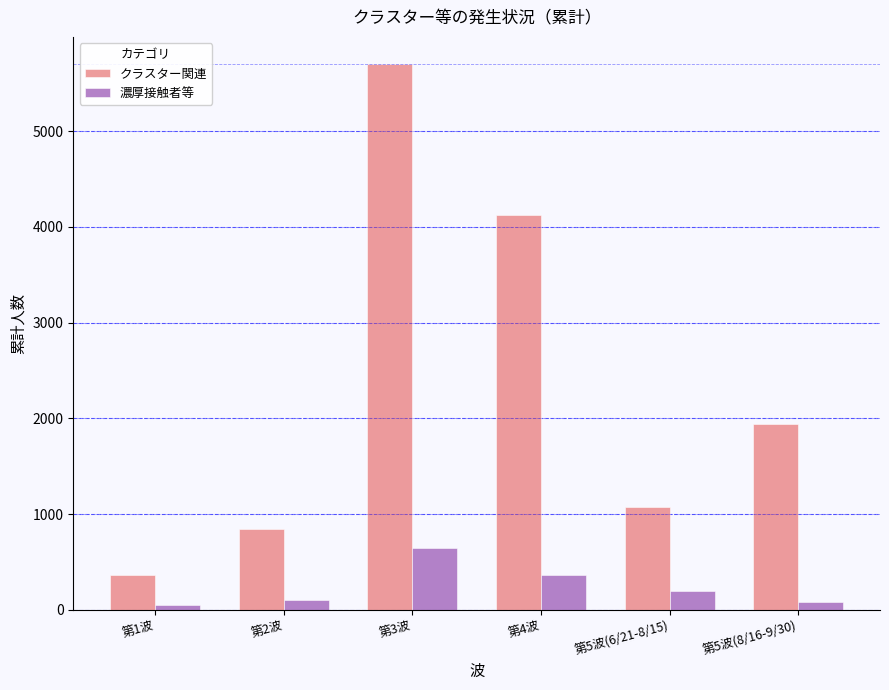

Which series has the largest total across all categories?

クラスター関連